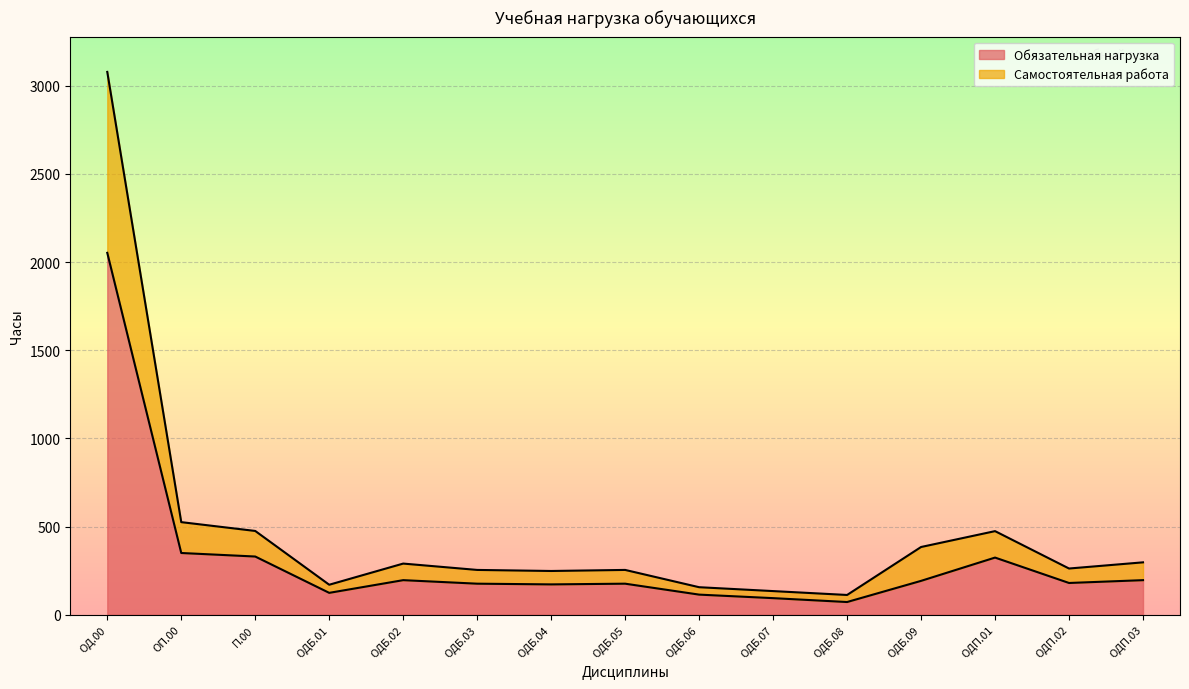

True or false: Обязательная нагрузка has a value of 199 at П.00.

False